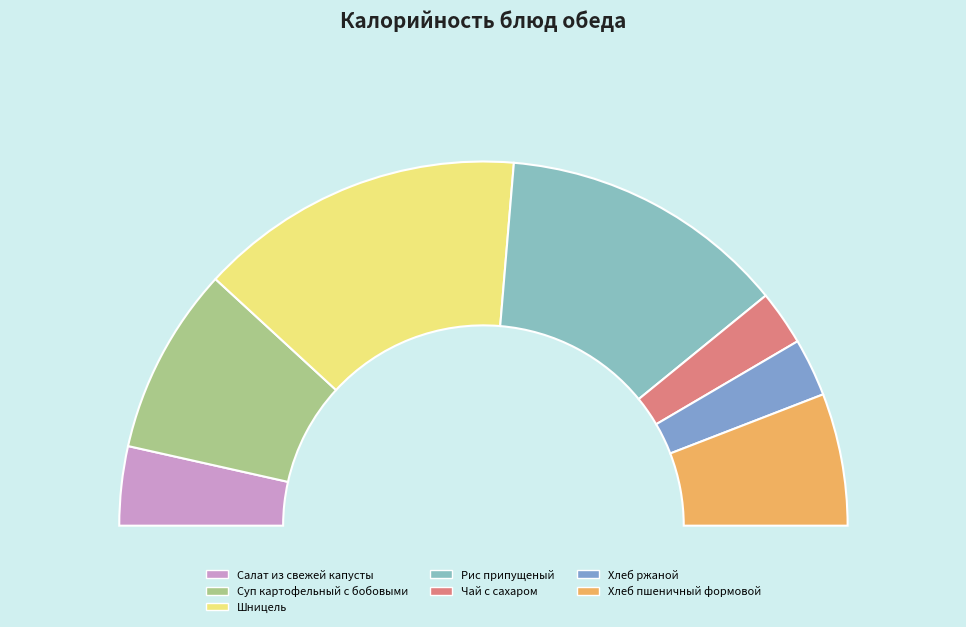

What percentage is the Шницель slice, to the nearest percent?

29%